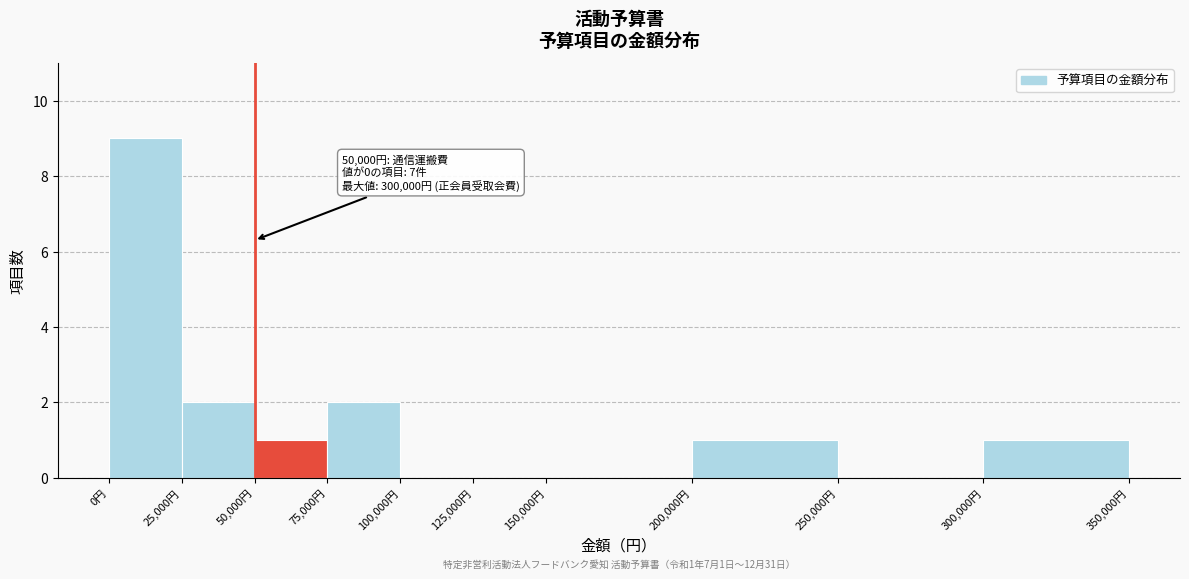

Which range on the x-axis has the tallest bar?

0 to 25000